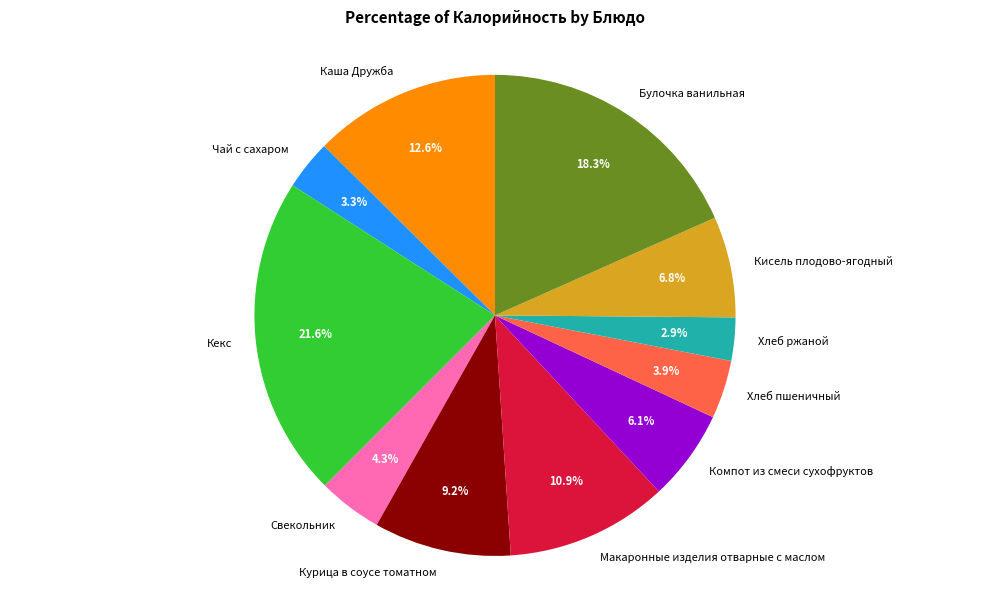

Combined, what portion of the pie is Компот из смеси сухофруктов and Хлеб пшеничный?

10.0%